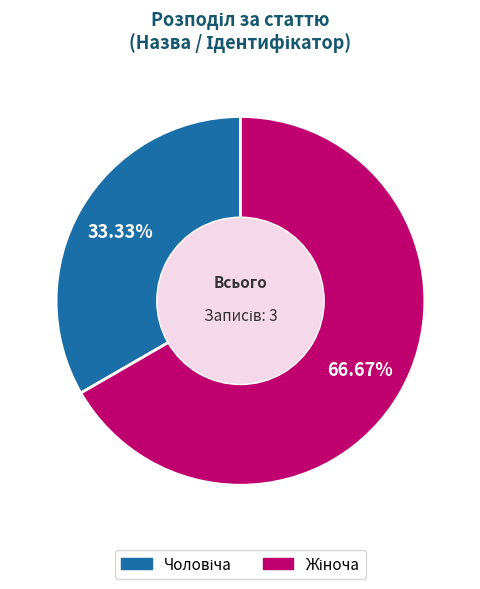

Does any single category account for the majority?

Yes